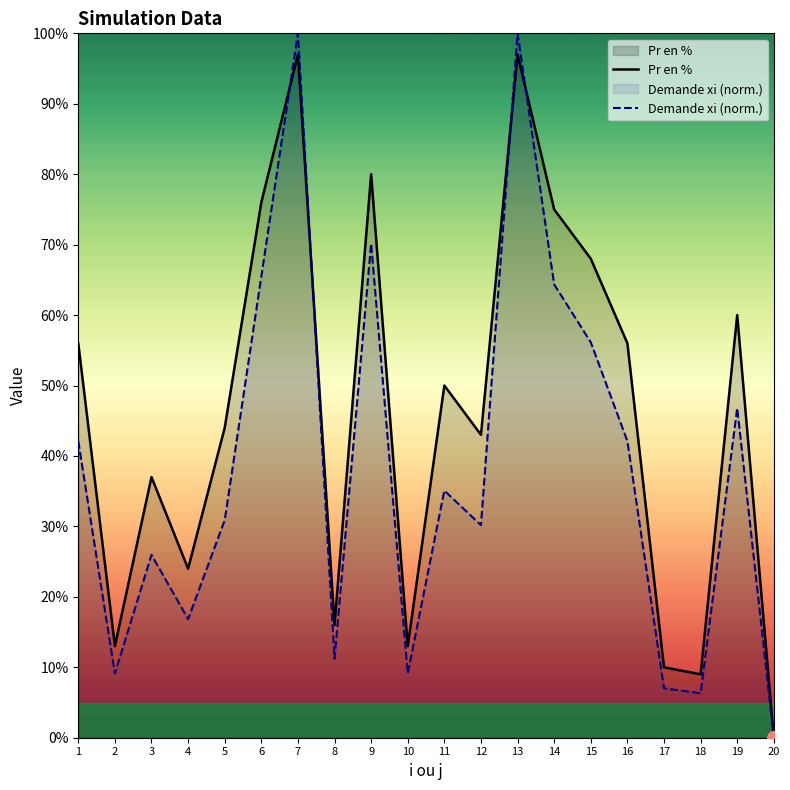

How many interior local peaks does the Demande xi (norm.) series have?

6